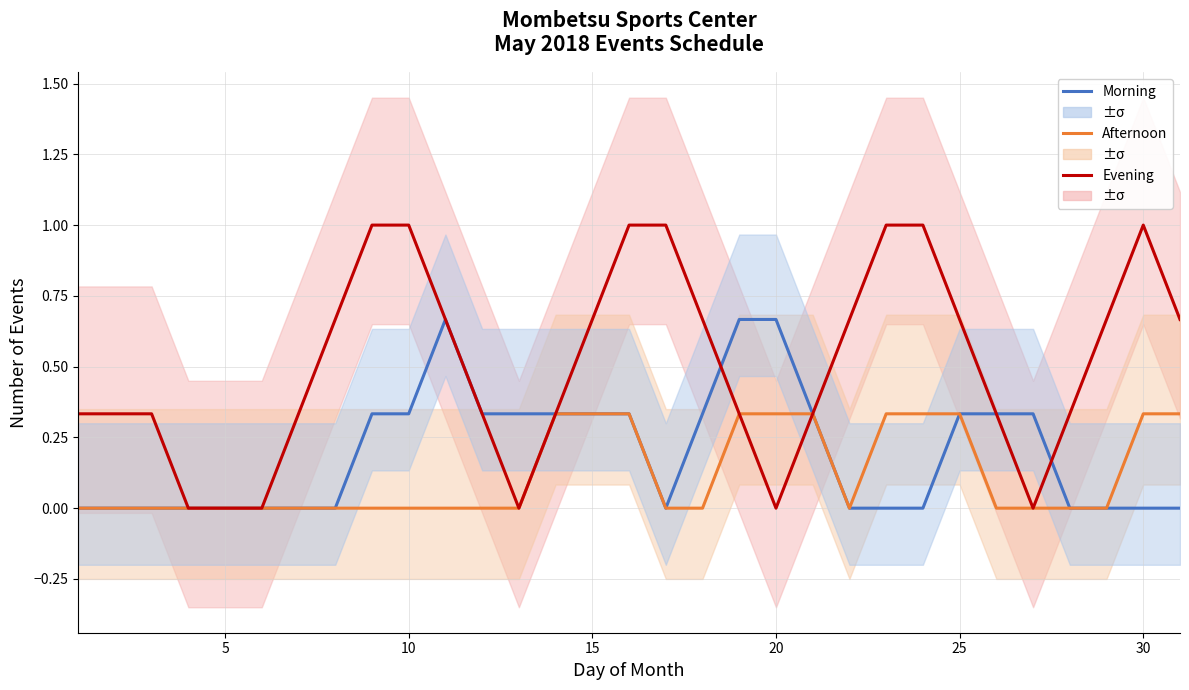

The Morning Events series shows 0.6 at 20. True or false?

False